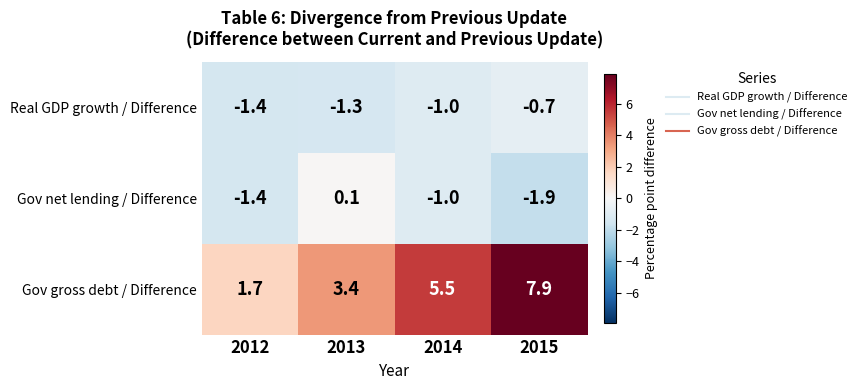

Which series changed the most between 2014 and 2015?

Gov gross debt / Difference